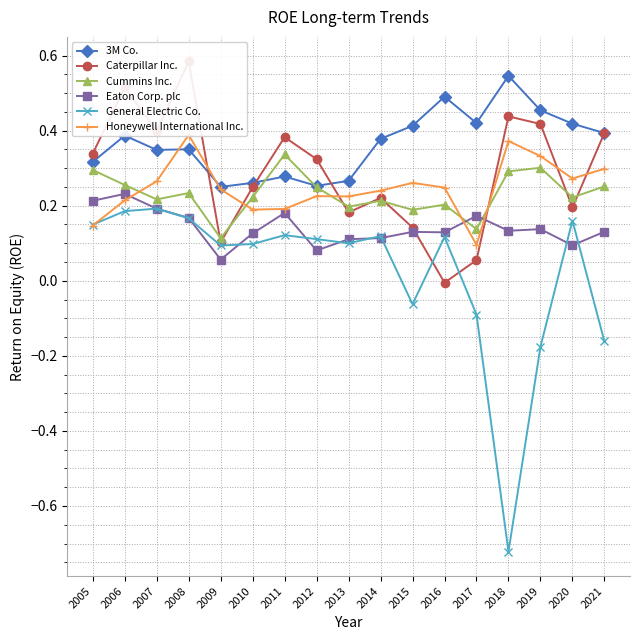

At 2021, list the series in order from largest to smallest.

Caterpillar Inc., 3M Co., Honeywell International Inc., Cummins Inc., Eaton Corp. plc, General Electric Co.